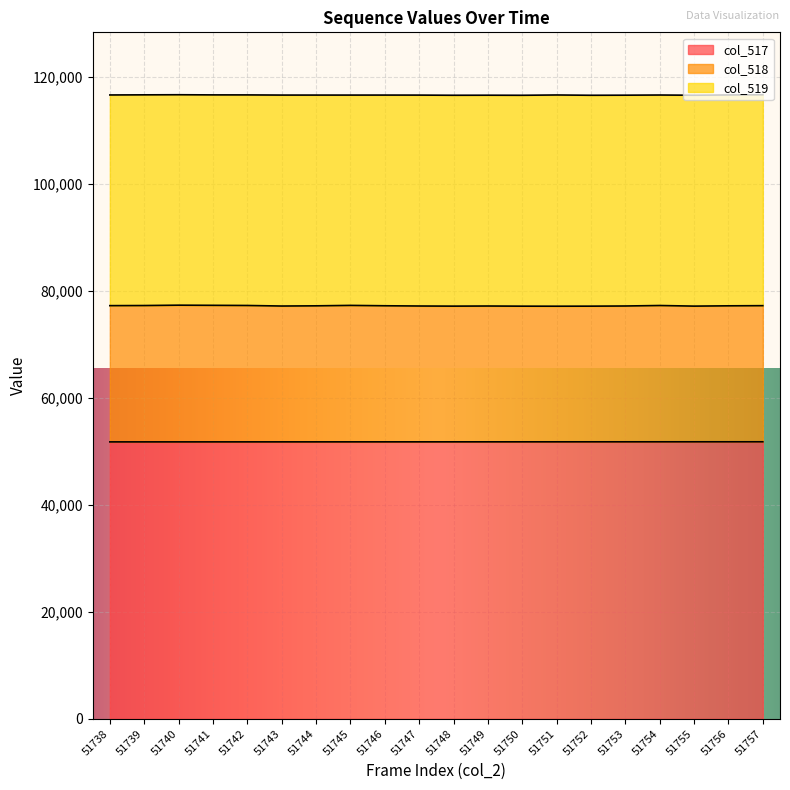

True or false: col_517 and col_518 cross at least once.

False